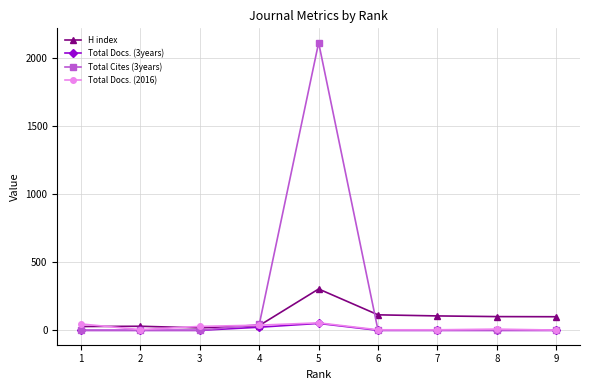

Is the value of Total Docs. (2016) at 6 greater than the value of Total Cites (3years) at 5?

No